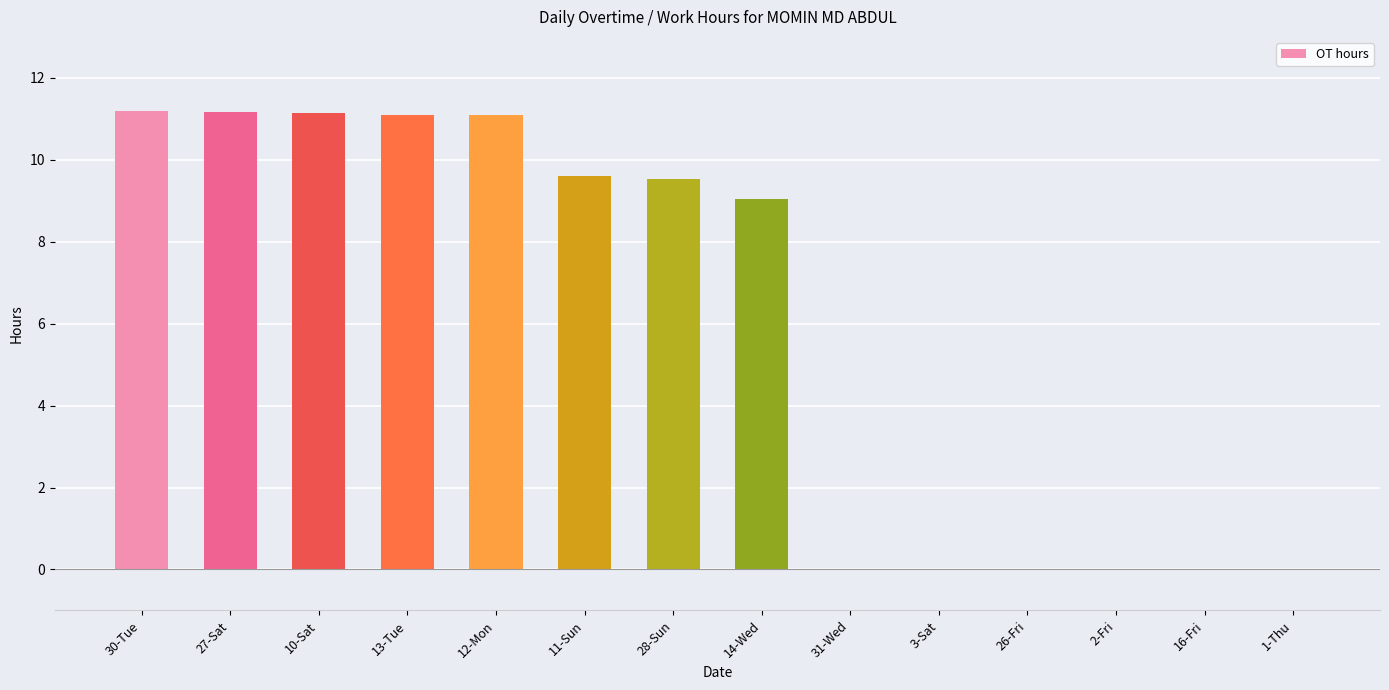

Are the bars horizontal?

No